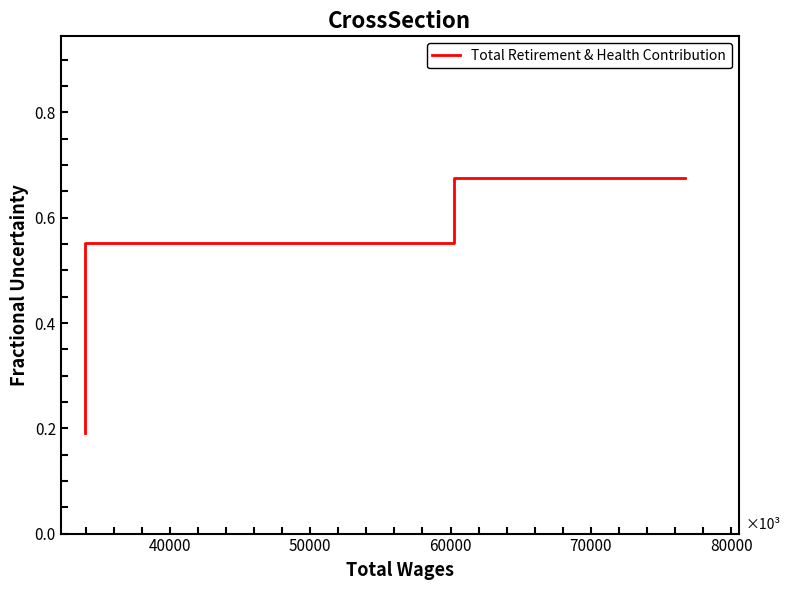

Count the values in the range 0 to 1.

3